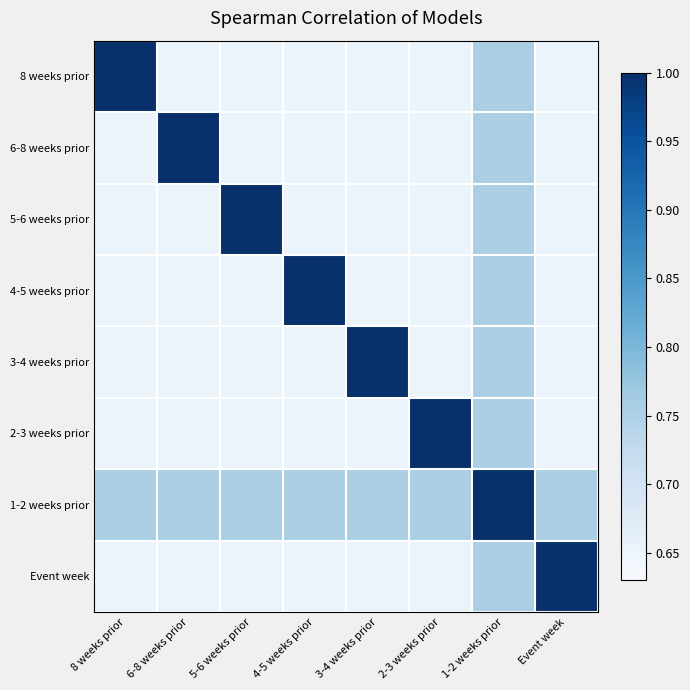

Which category has the highest value across all series?

8 weeks prior